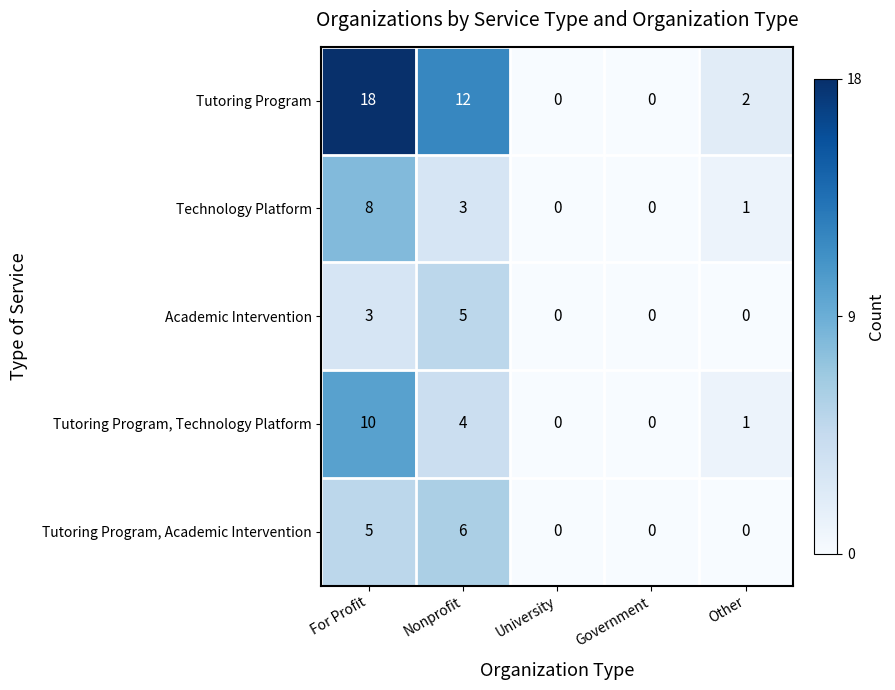

At which category is the sum across all series the highest?

For Profit